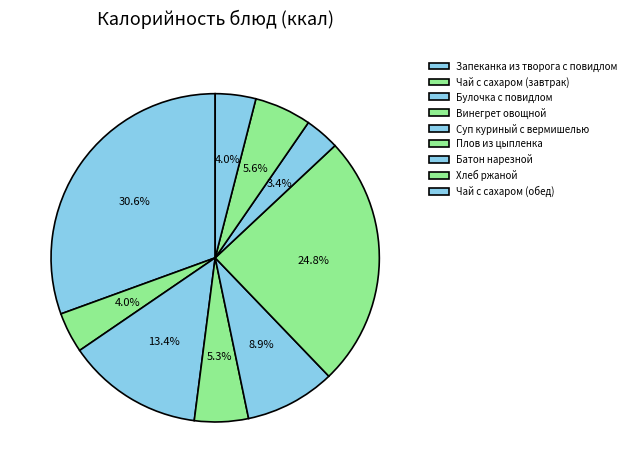

Which slice is the largest?

Запеканка из творога с повидлом